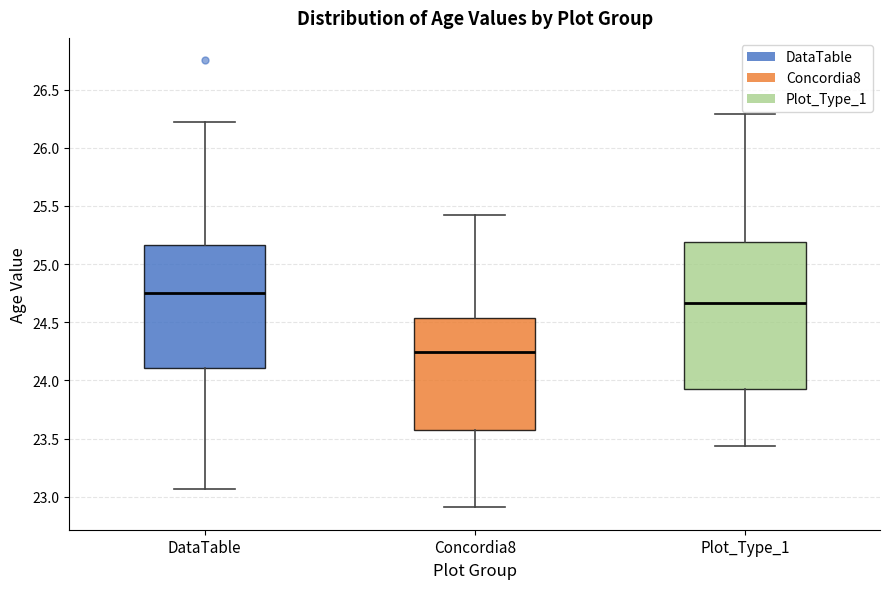

Comparing the boxes themselves (not the whiskers), which one is the tallest?

Plot_Type_1